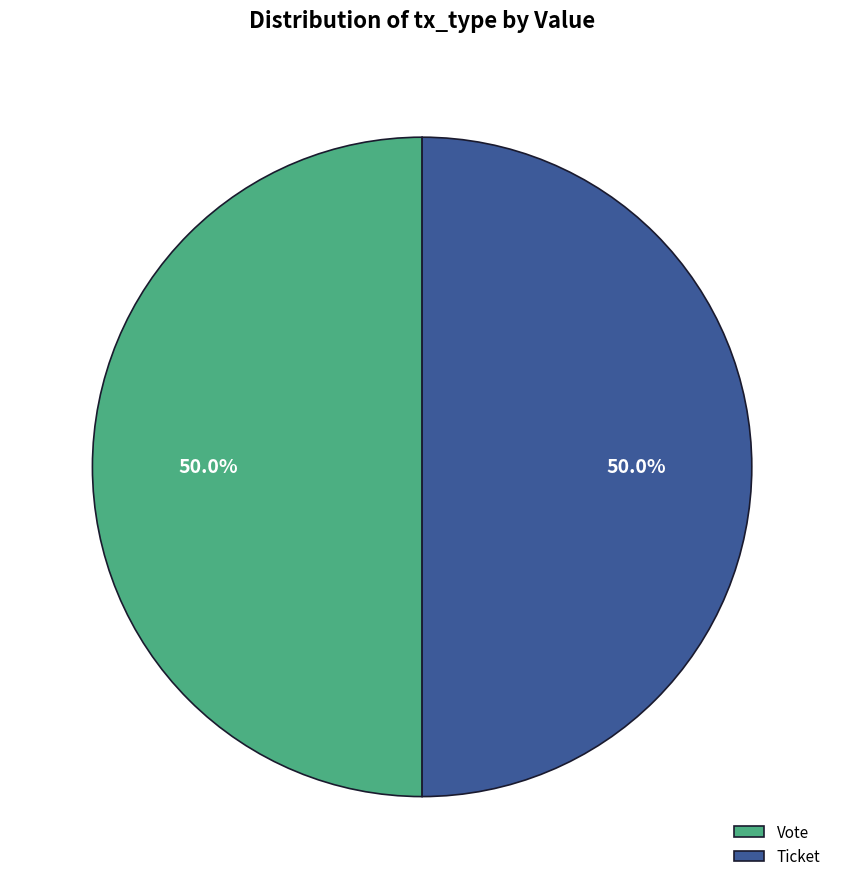

What is the ratio of the value at Ticket to the value at Vote?

1.0